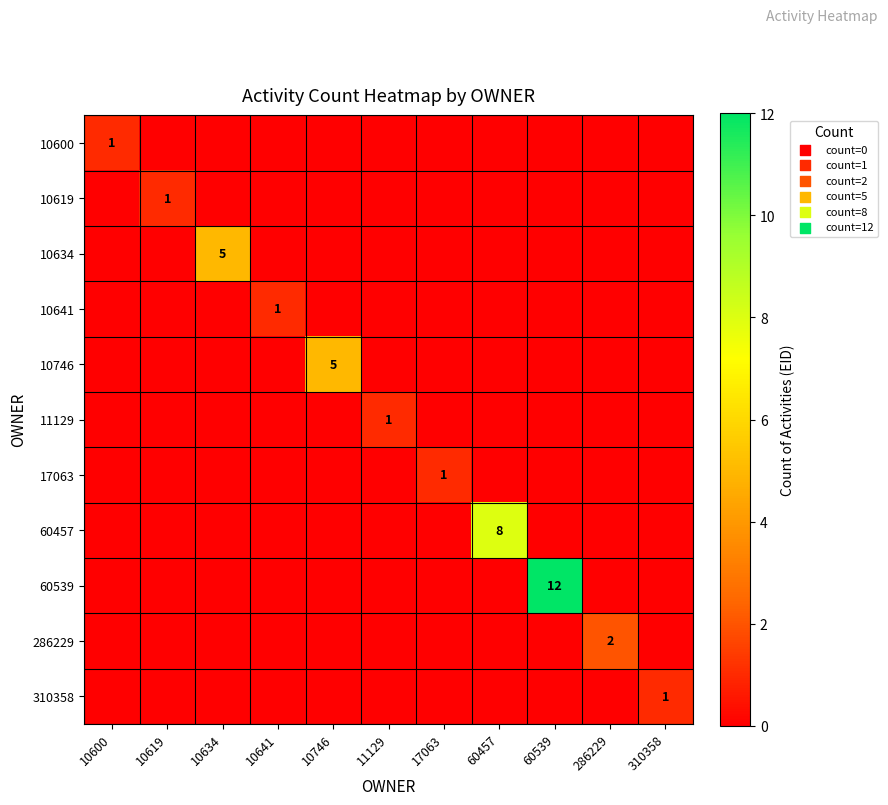

Where is 286229 nearest to the value 1?

10600